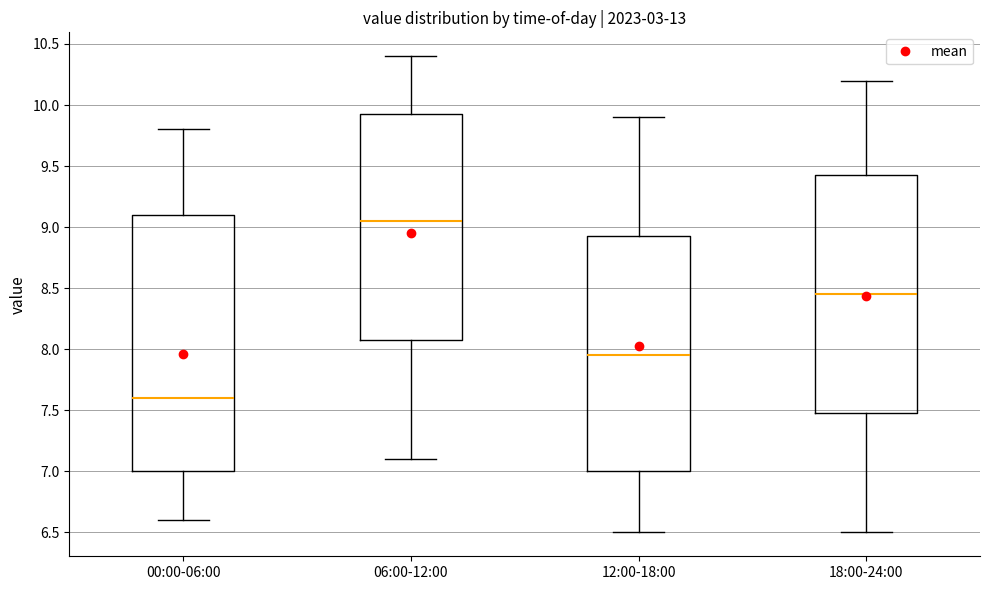

Where is the upper edge of the box for 00:00-06:00 on the y-axis? The values are not printed on the chart, so give them approximately, as read against the axis.

9.10